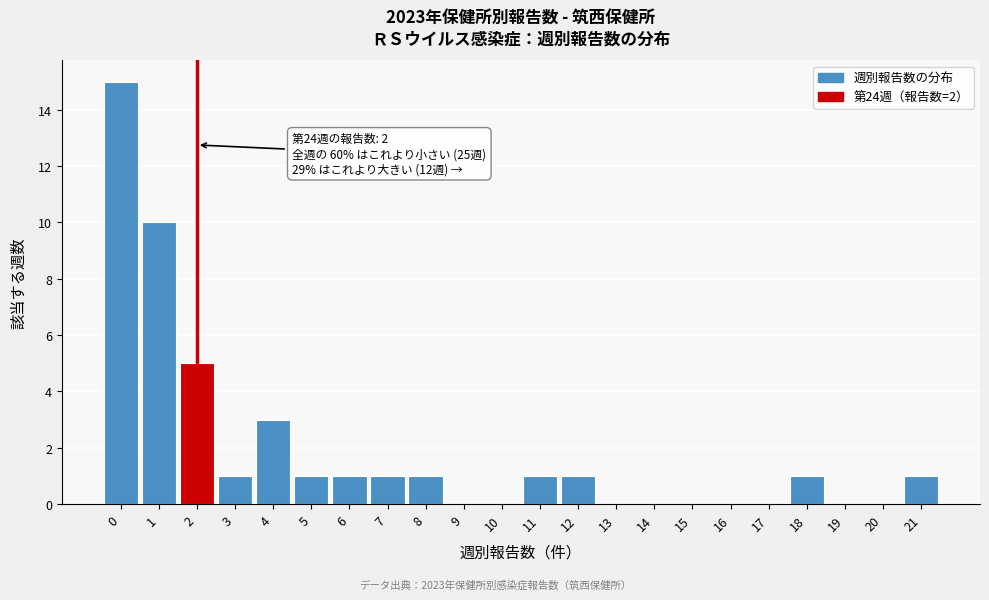

Which range on the x-axis has the tallest bar?

-0.5 to 0.5